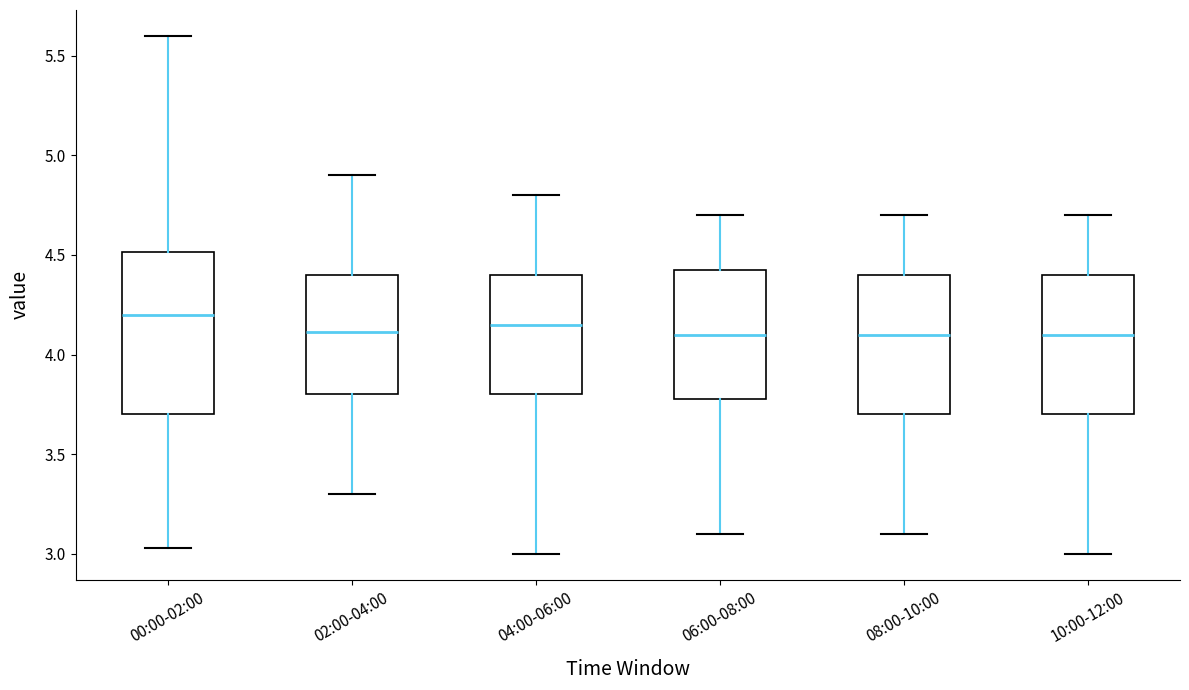

Reading left to right, transcribe this box plot: for each box, give where its median line is, the range the box spans, and where its two whiskers end, as read against the y-axis. The values are not printed on the chart, so give them approximately, as read against the axis.

00:00-02:00: median 4.20, box 3.70 to 4.50, whiskers 3.05 to 5.60
02:00-04:00: median 4.10, box 3.80 to 4.40, whiskers 3.30 to 4.90
04:00-06:00: median 4.15, box 3.80 to 4.40, whiskers 3.00 to 4.80
06:00-08:00: median 4.10, box 3.80 to 4.45, whiskers 3.10 to 4.70
08:00-10:00: median 4.10, box 3.70 to 4.40, whiskers 3.10 to 4.70
10:00-12:00: median 4.10, box 3.70 to 4.40, whiskers 3.00 to 4.70